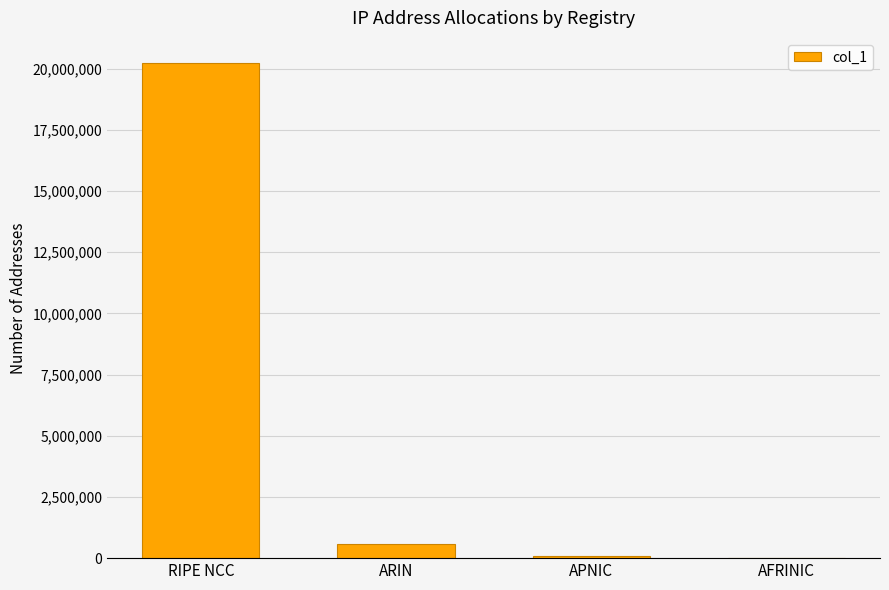

Are the bars horizontal?

No